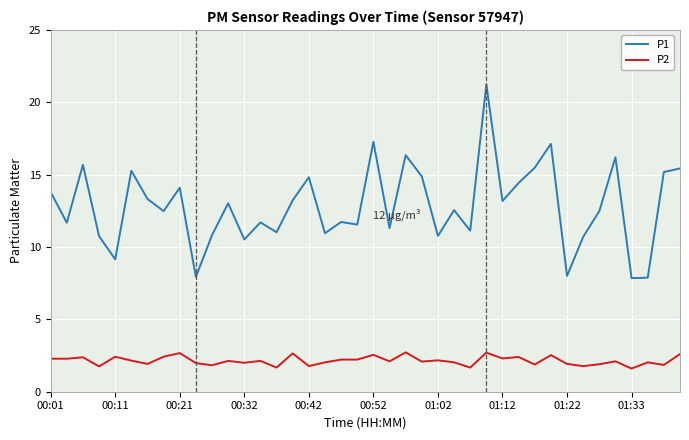

True or false: P2 and P1 intersect in this chart.

False